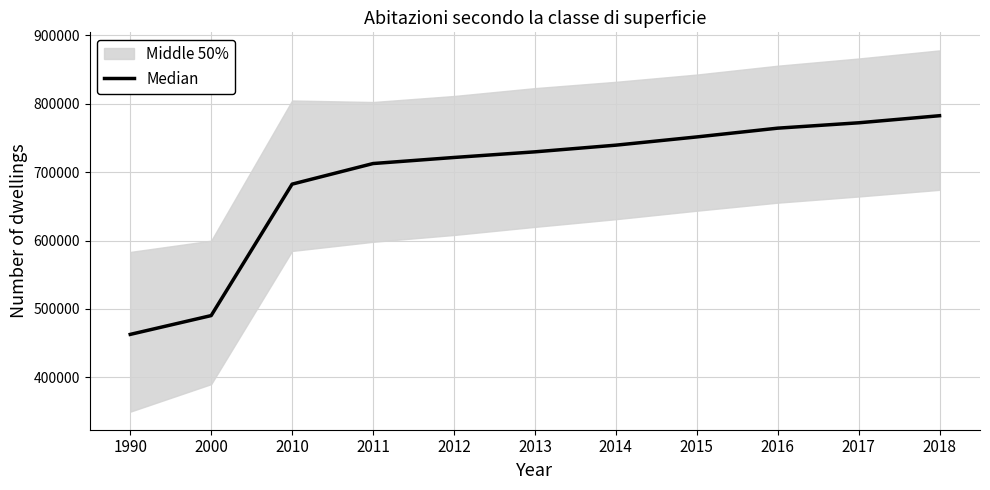

Rank the categories by value from lowest to highest.

1990, 2000, 2010, 2011, 2012, 2013, 2014, 2015, 2016, 2017, 2018